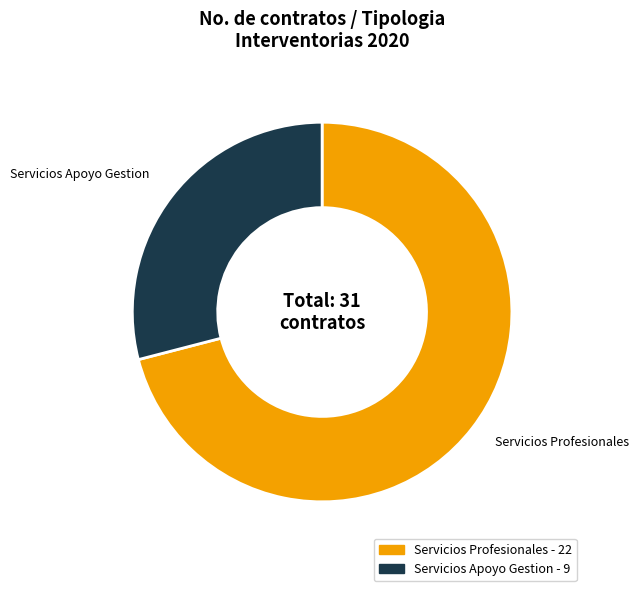

Is there a majority slice in this chart?

Yes